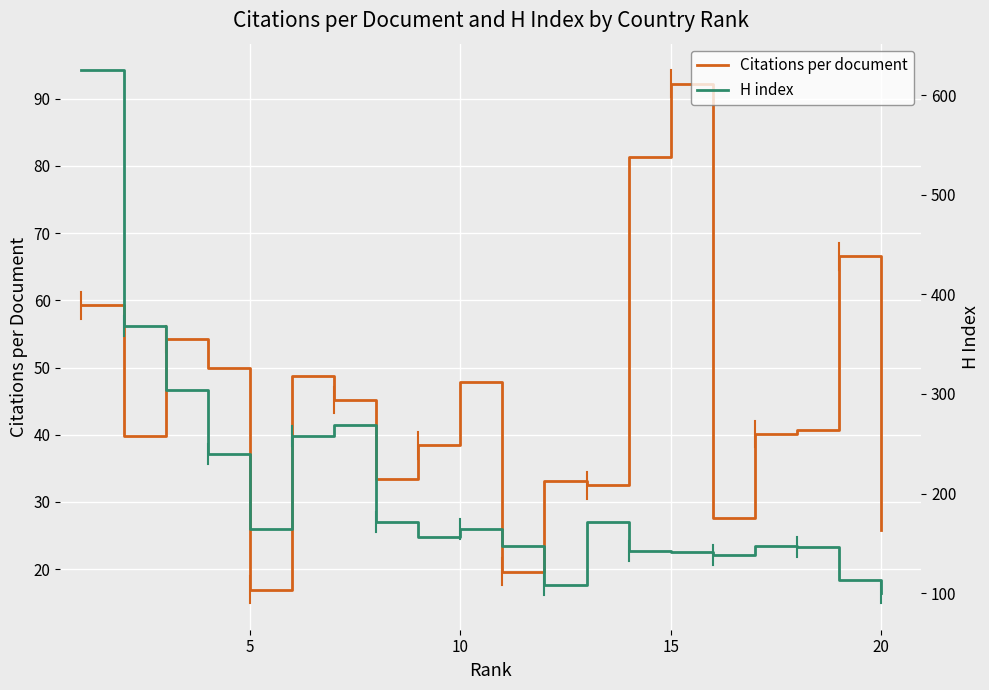

In Citations per document, how many points are lower than both neighbors (excluding endpoints)?

6